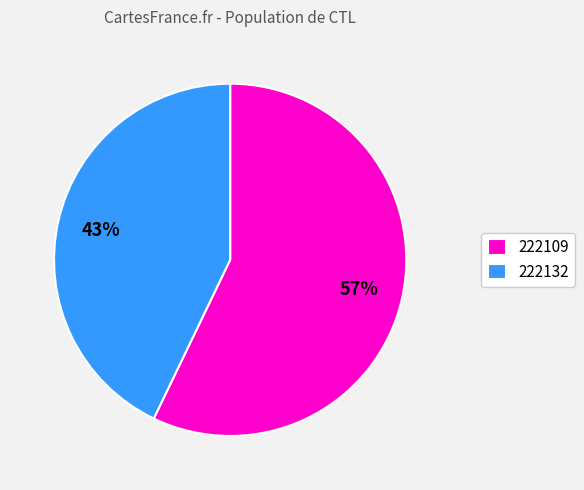

Count the number of slices in the pie.

2